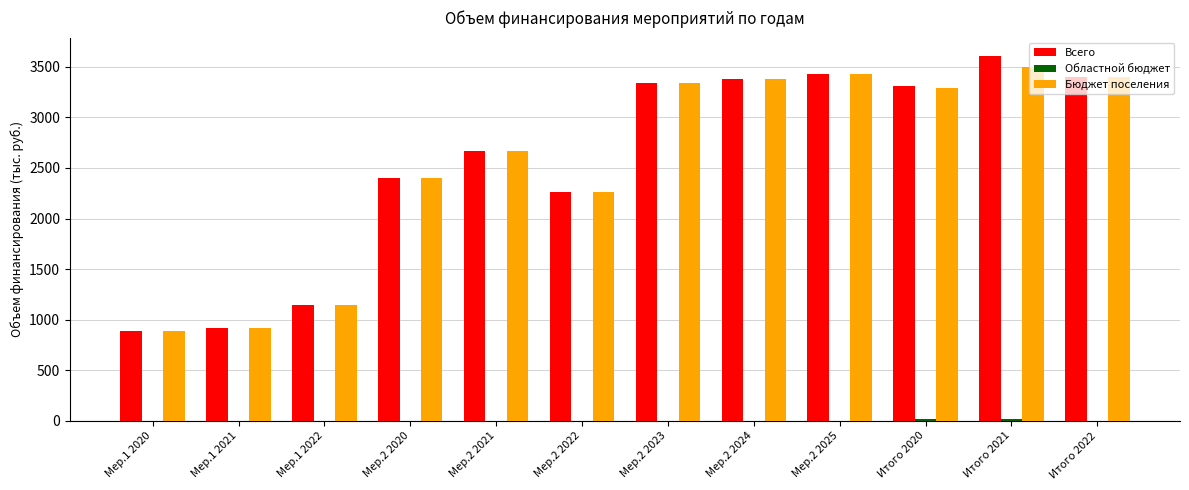

What is the sum of the Всего values at Мер.2 2025 and Итого 2022?

6829.0